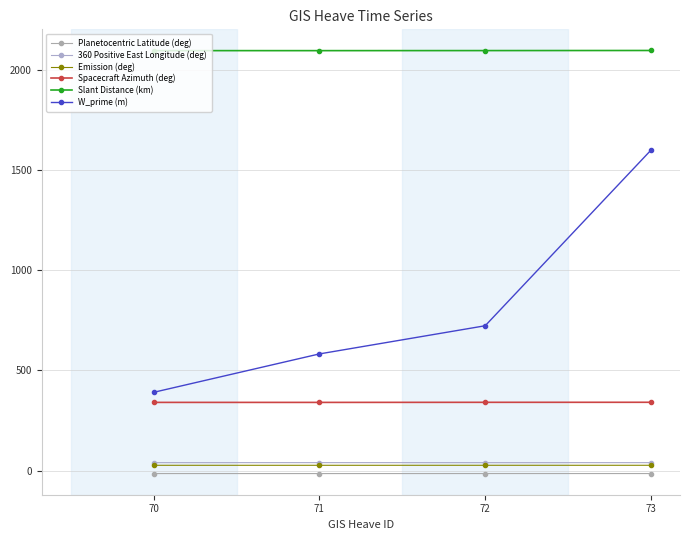

What is the value of the Planetocentric Latitude (deg) point at the 2nd from the left?

-14.6